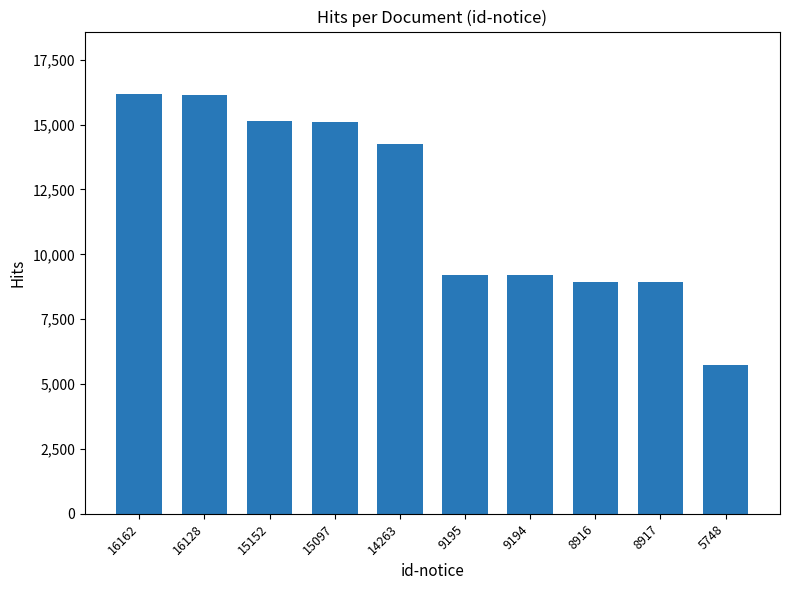

What is the sum of all values?

118772